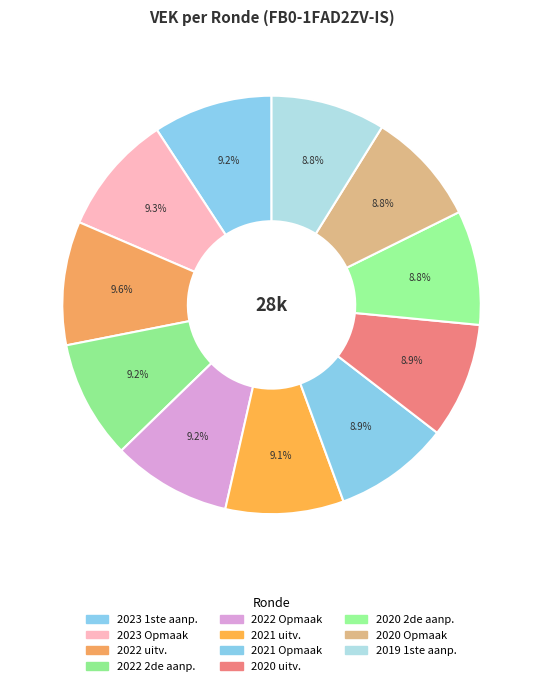

How many slices are in this pie chart?

11